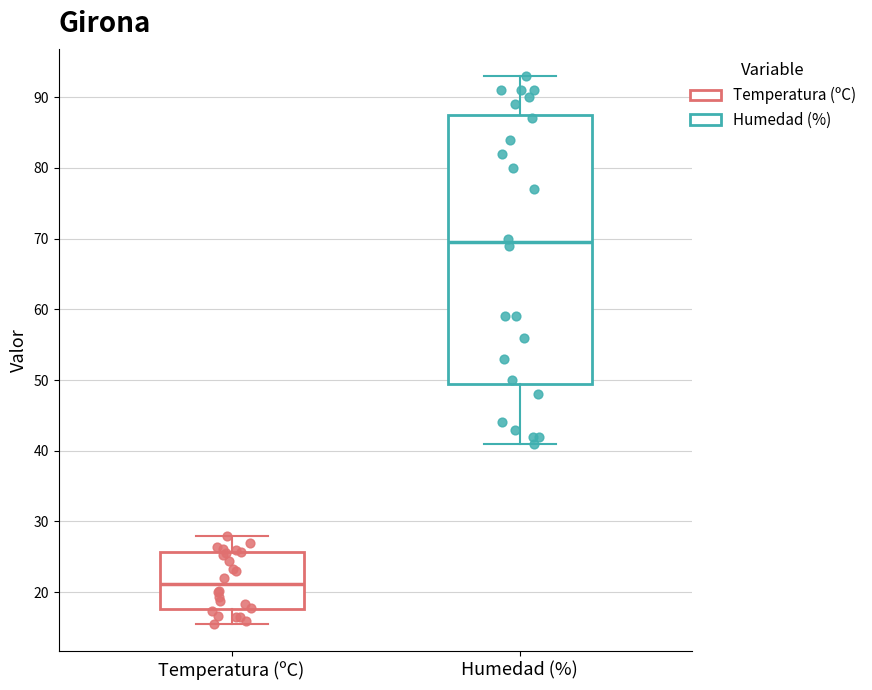

Reading left to right, transcribe this box plot: for each box, give where its median line is, the range the box spans, and where its two whiskers end, as read against the y-axis. The values are not printed on the chart, so give them approximately, as read against the axis.

Temperatura (ºC): median 21, box 18 to 26, whiskers 16 to 28
Humedad (%): median 70, box 50 to 88, whiskers 41 to 93